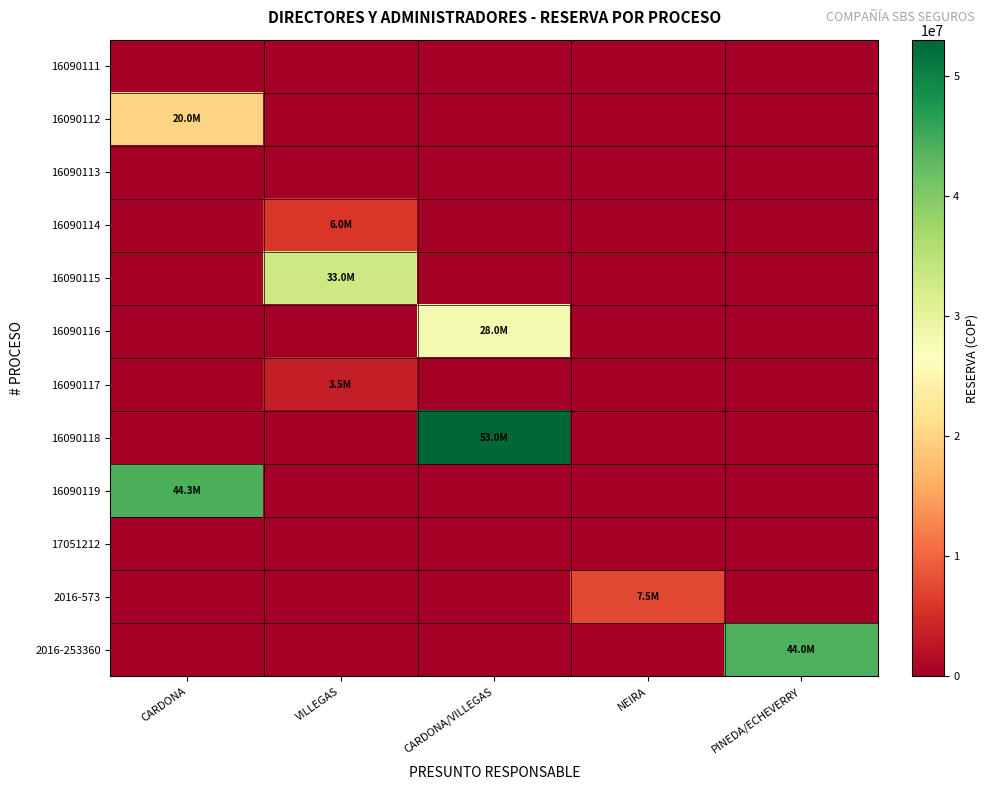

Rank the series by their maximum value, from highest to lowest.

16090118, 16090119, 2016-253360, 16090115, 16090116, 16090112, 2016-573, 16090114, 16090117, 16090111, 16090113, 17051212